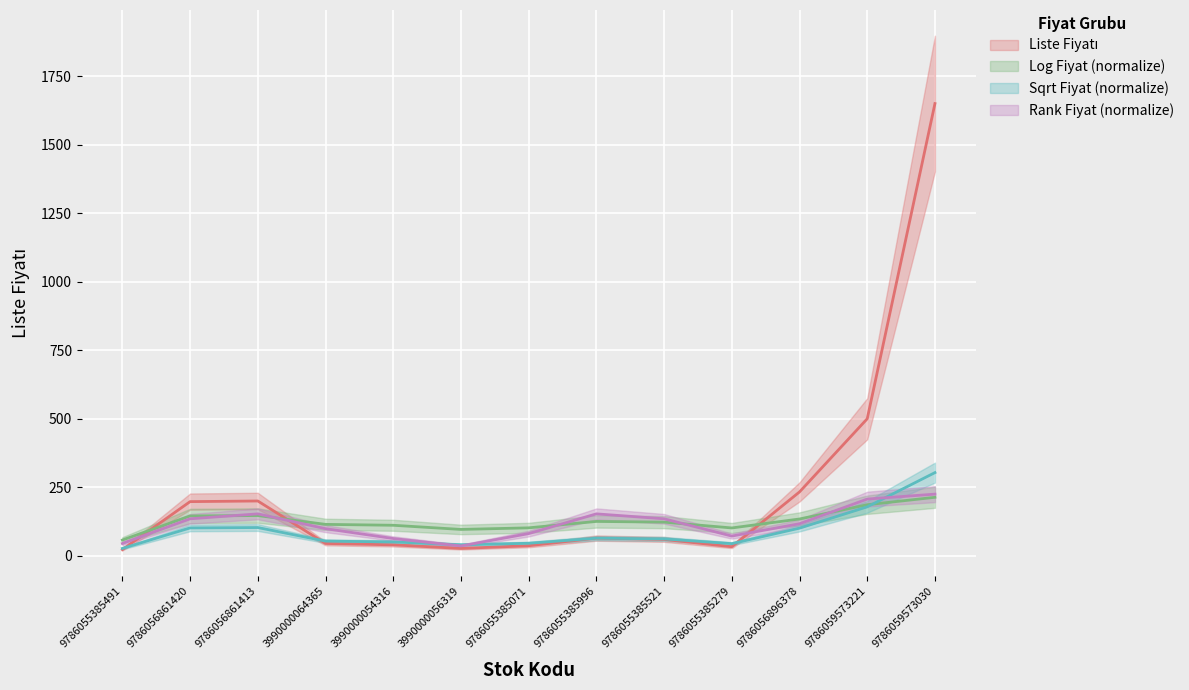

How many categories are shown in the chart?

13